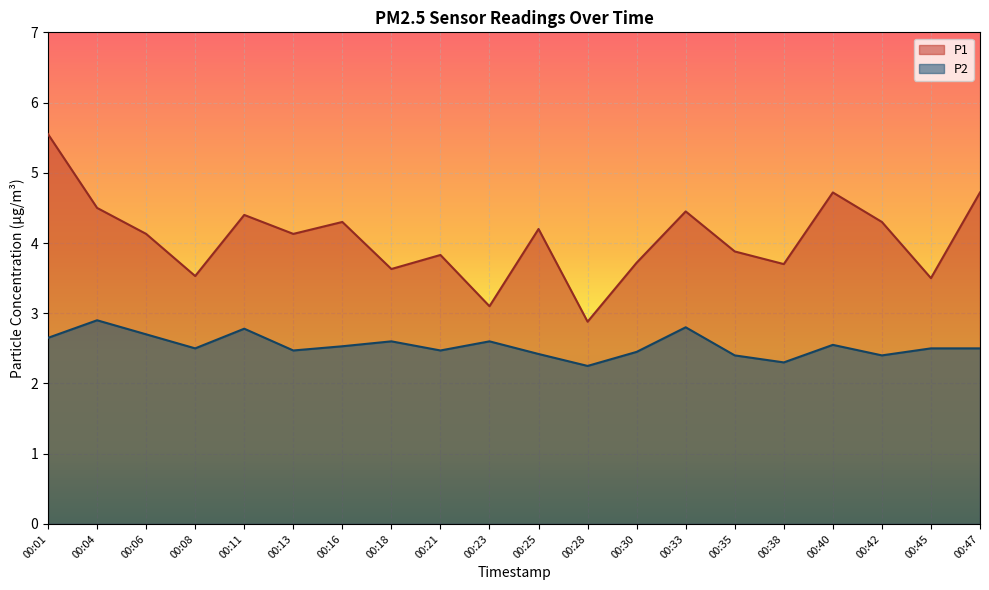

Between 00:25 and 00:47, which series saw the biggest shift?

P1